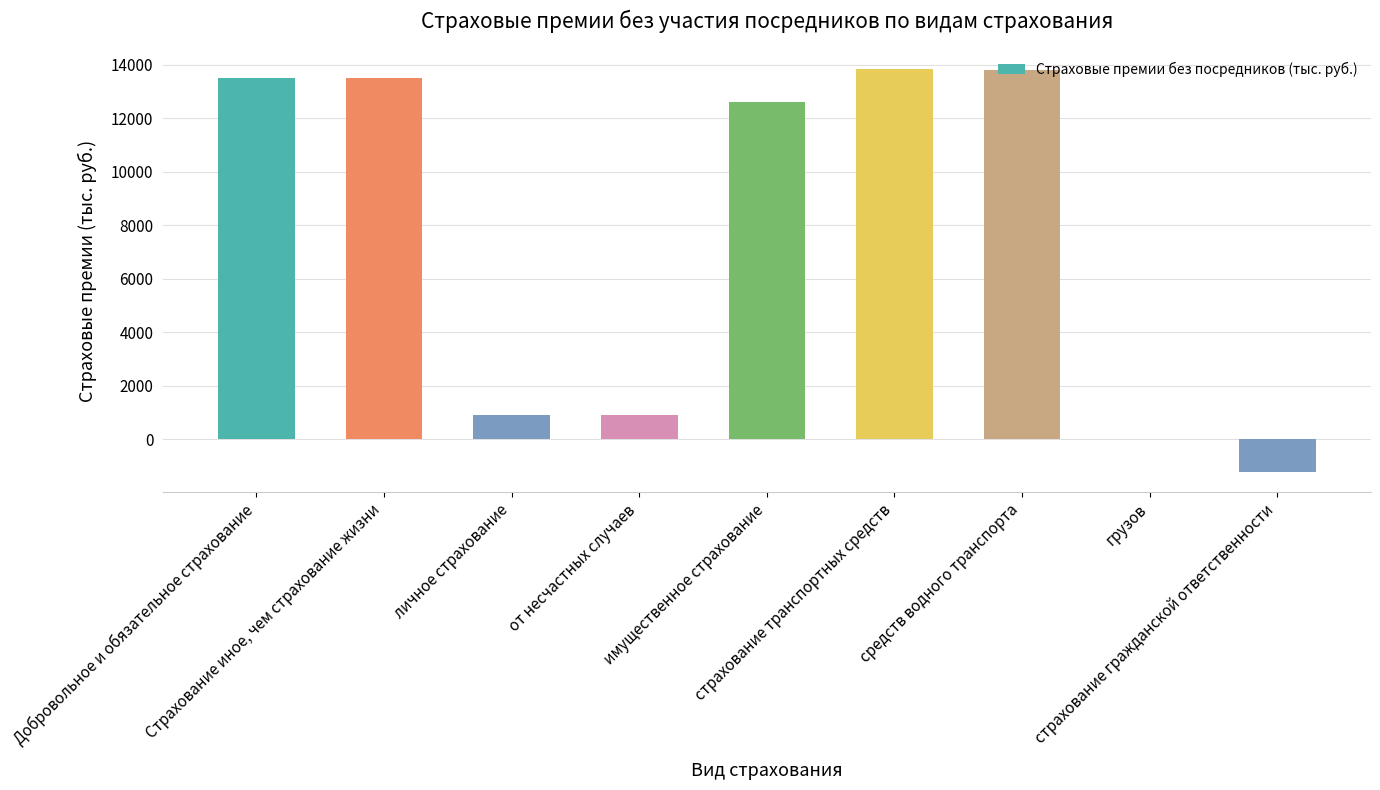

Which has a higher value, от несчастных случаев or имущественное страхование?

имущественное страхование